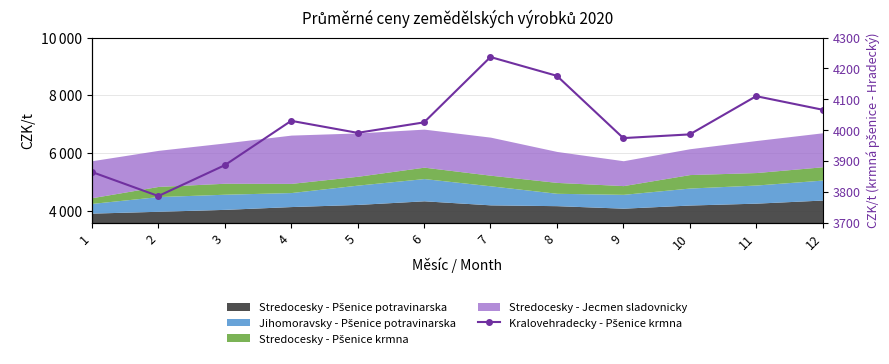

What is the change in value from 1 to 12?

+202